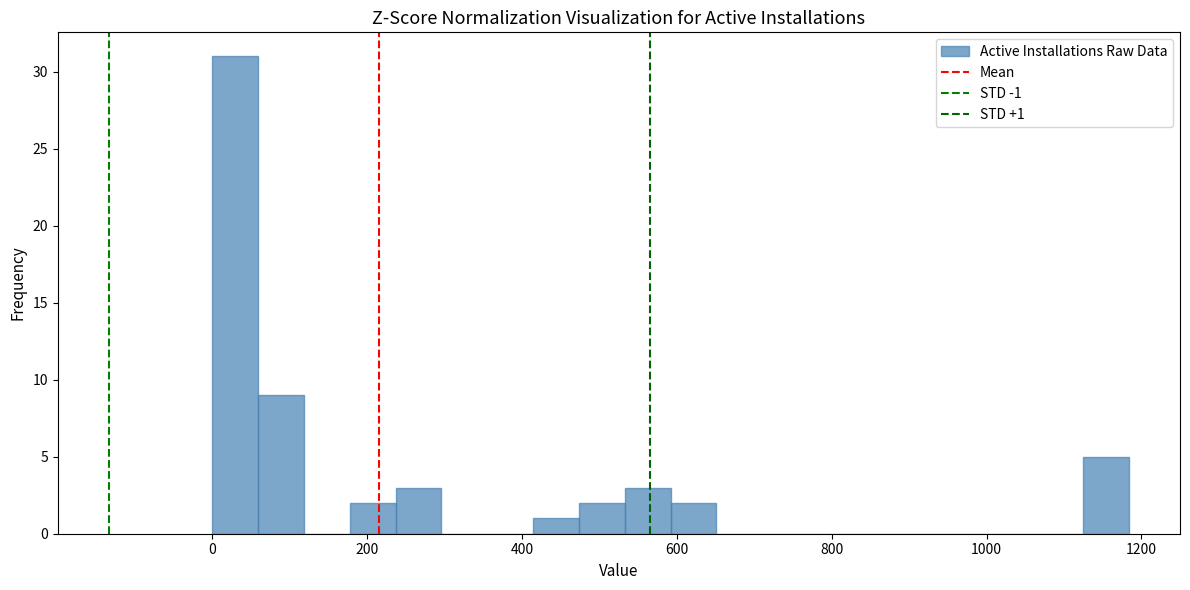

Around what value on the x-axis is the tallest bar? Give the approximate position of its centre, as read against the axis.

20